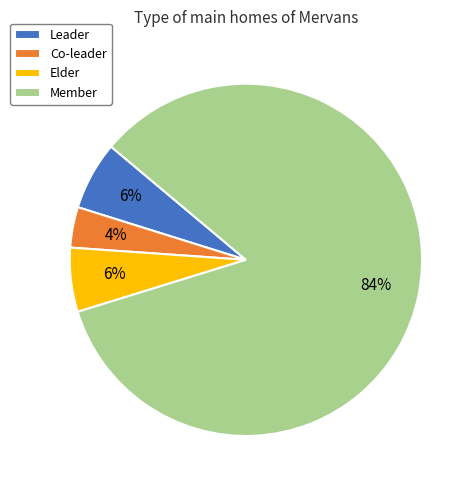

Between Elder and Member, which is larger?

Member